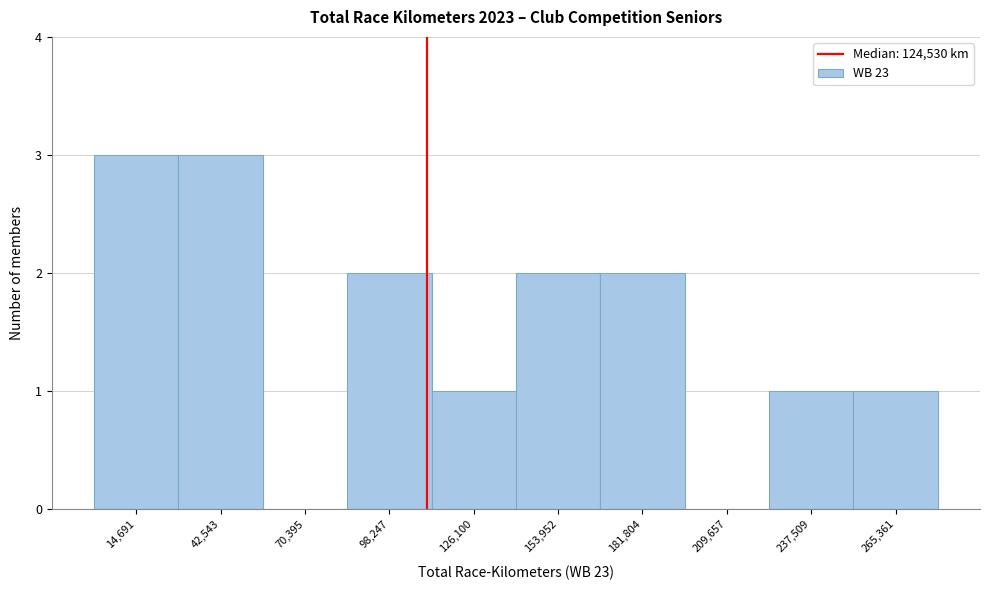

Reading left to right, list all the values displayed in this chart.

14,691=3	42,543=3	70,395=0	98,247=2	126,100=1	153,952=2	181,804=2	209,657=0	237,509=1	265,361=1